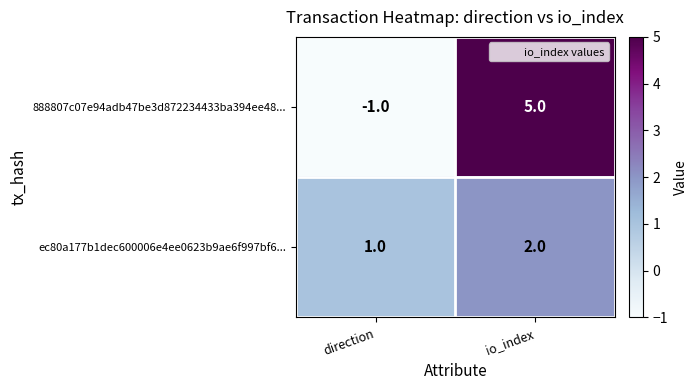

What is the highest value of the 888807c07e94adb47be3d872234433ba394ee48... series?

5